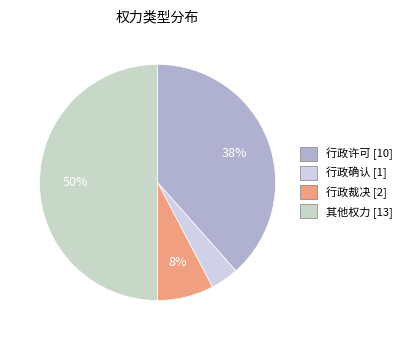

To the nearest percent, what is the combined percentage of 其他权力 and 行政许可?

88%